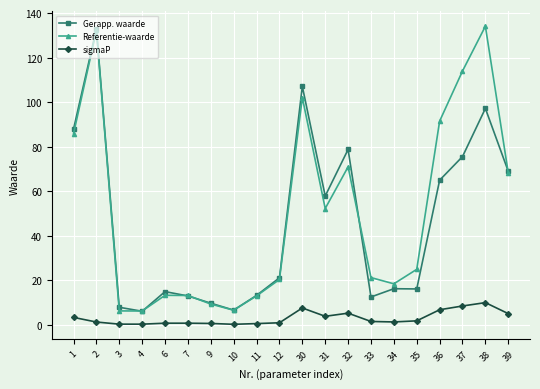

How many interior local valleys does the Referentie-waarde series have?

4